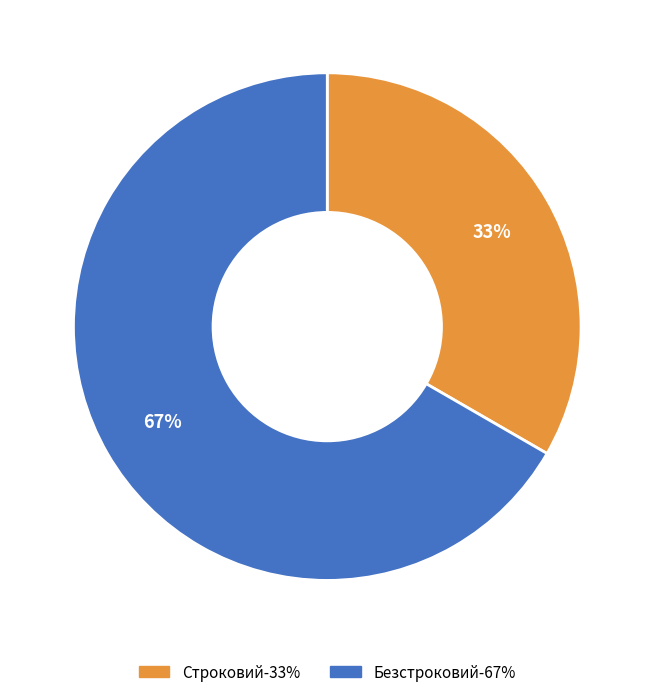

To the nearest percent, what is the average slice percentage?

50%